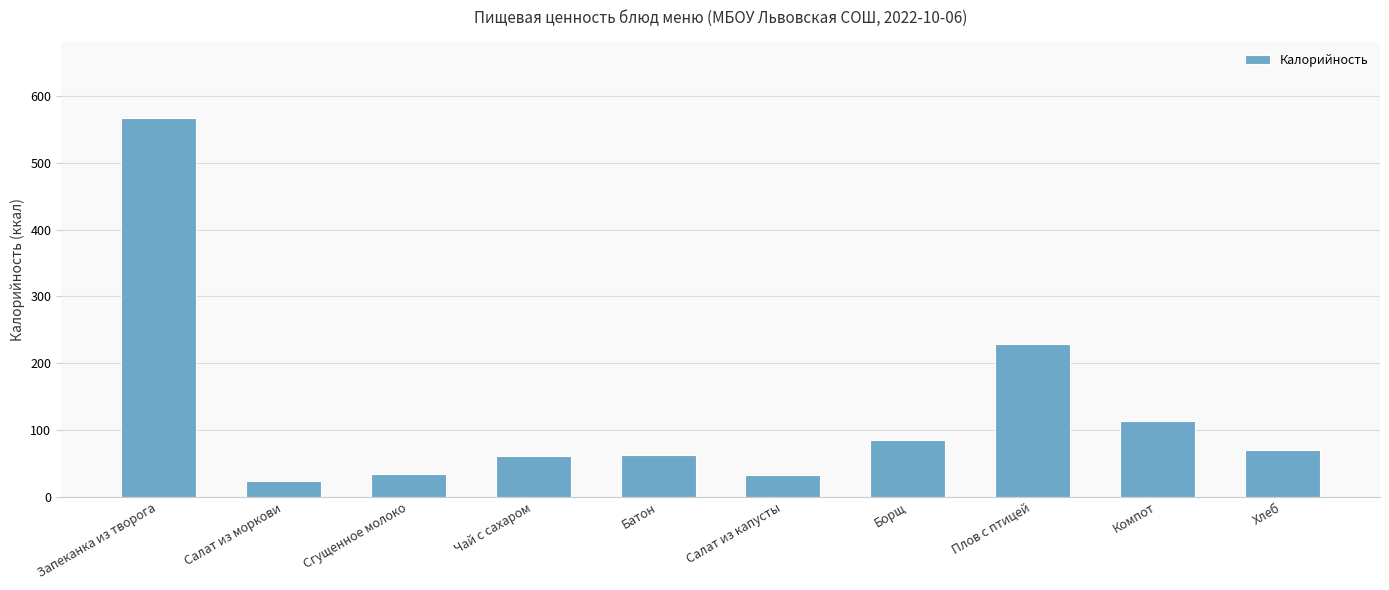

Between Запеканка из творога and Салат из капусты, which is larger?

Запеканка из творога